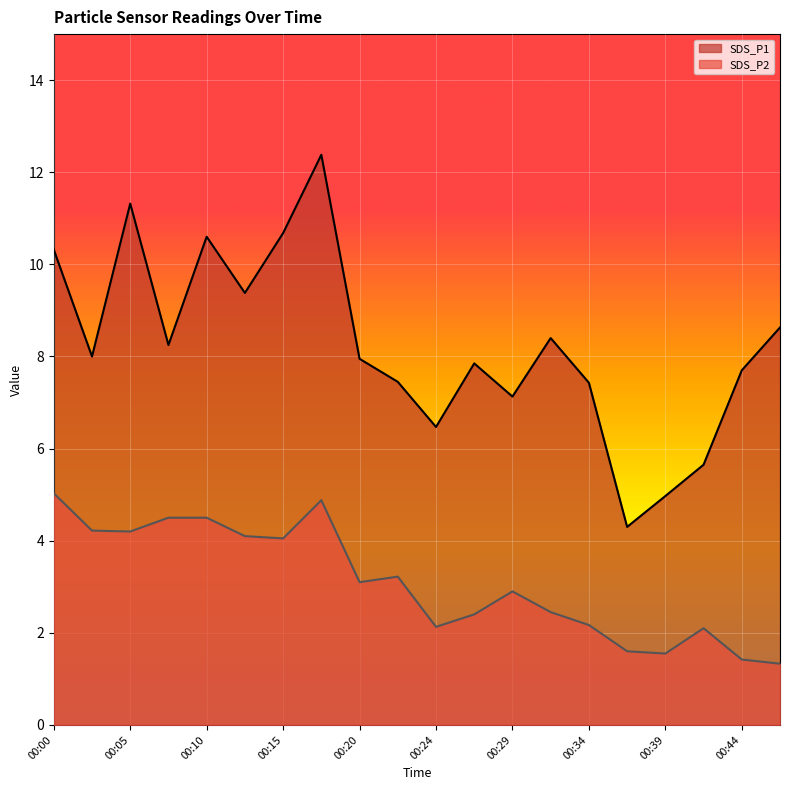

What is the difference between the SDS_P2 values at 00:39 and 00:07?

3.0